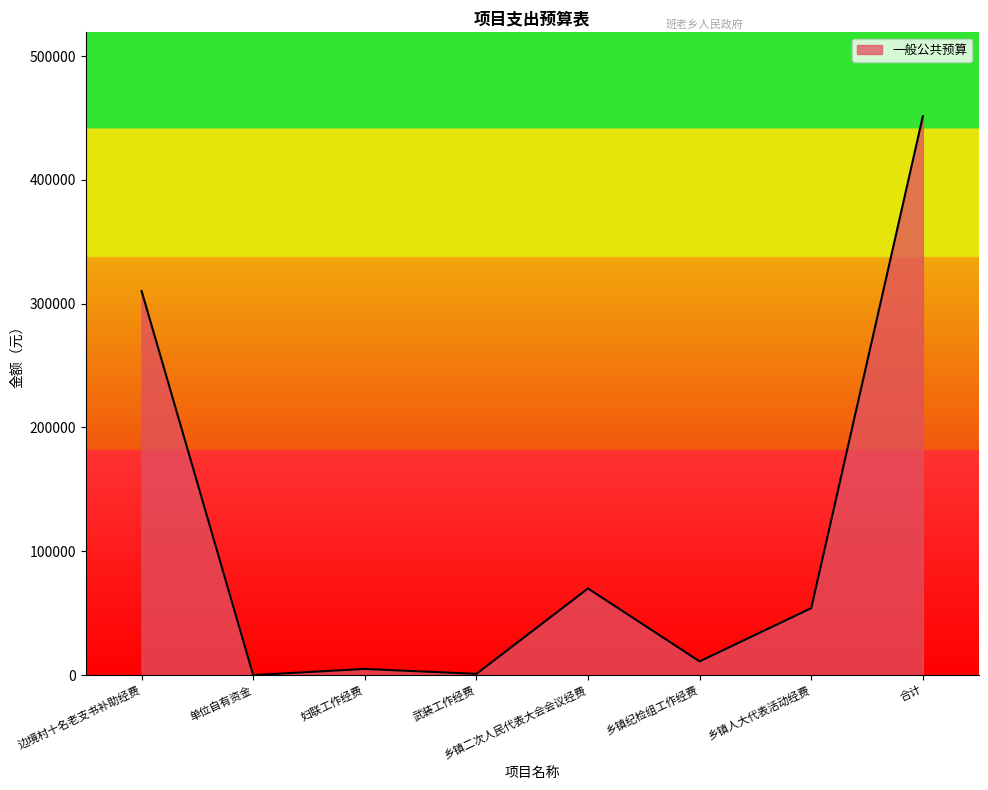

What is the approximate value at 乡镇纪检组工作经费?

11070